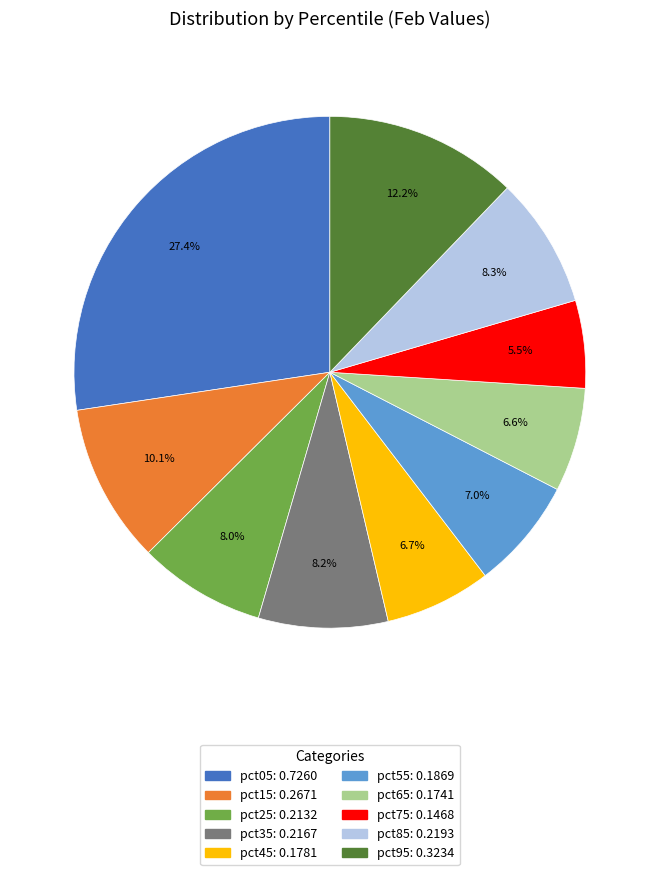

Which category has the smallest portion of the pie?

pct75